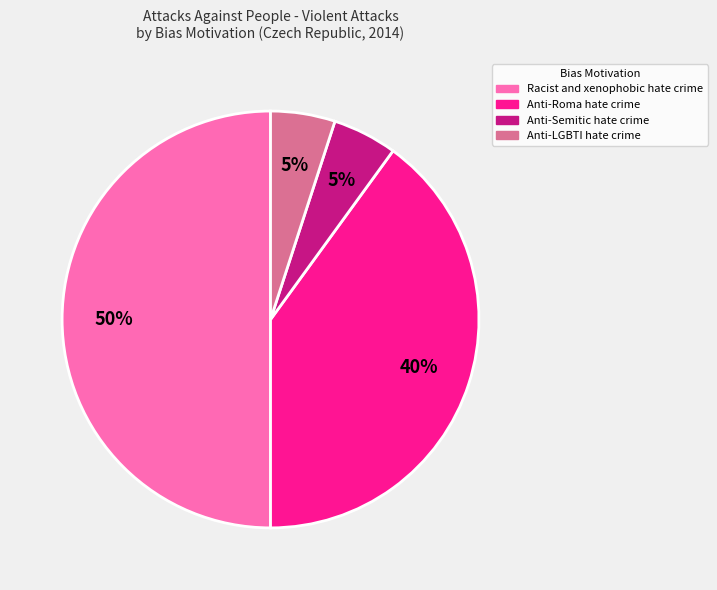

To the nearest percent, what percentage of the pie is Anti-LGBTI hate crime?

5%